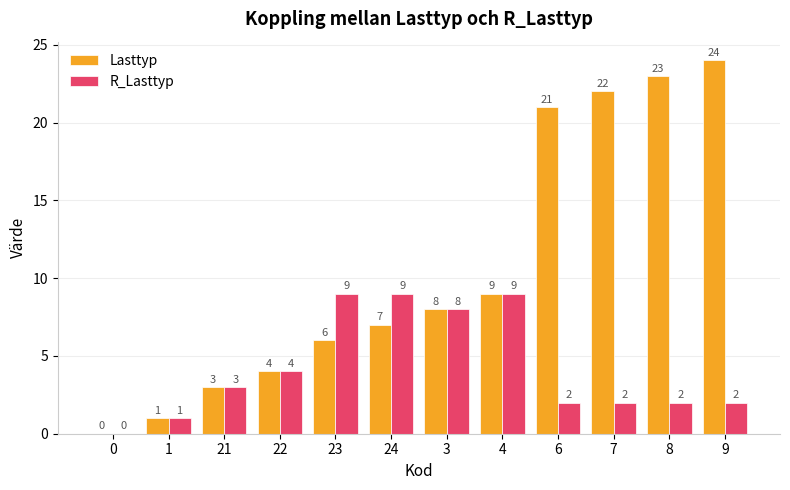

Which label corresponds to the largest value in the chart?

9